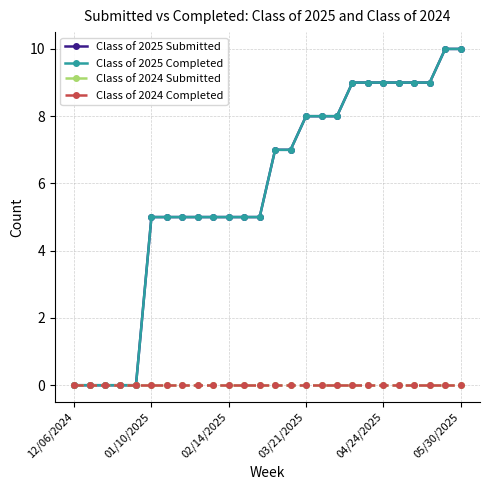

Reading right to left, what are all the values shown in this chart?

Class of 2025 Submitted: 10	10	9	9	9	9	9	9	8	8	8	7	7	5	5	5	5	5	5	5	5	0	0	0	0	0
Class of 2025 Completed: 10	10	9	9	9	9	9	9	8	8	8	7	7	5	5	5	5	5	5	5	5	0	0	0	0	0
Class of 2024 Submitted: 0	0	0	0	0	0	0	0	0	0	0	0	0	0	0	0	0	0	0	0	0	0	0	0	0	0
Class of 2024 Completed: 0	0	0	0	0	0	0	0	0	0	0	0	0	0	0	0	0	0	0	0	0	0	0	0	0	0